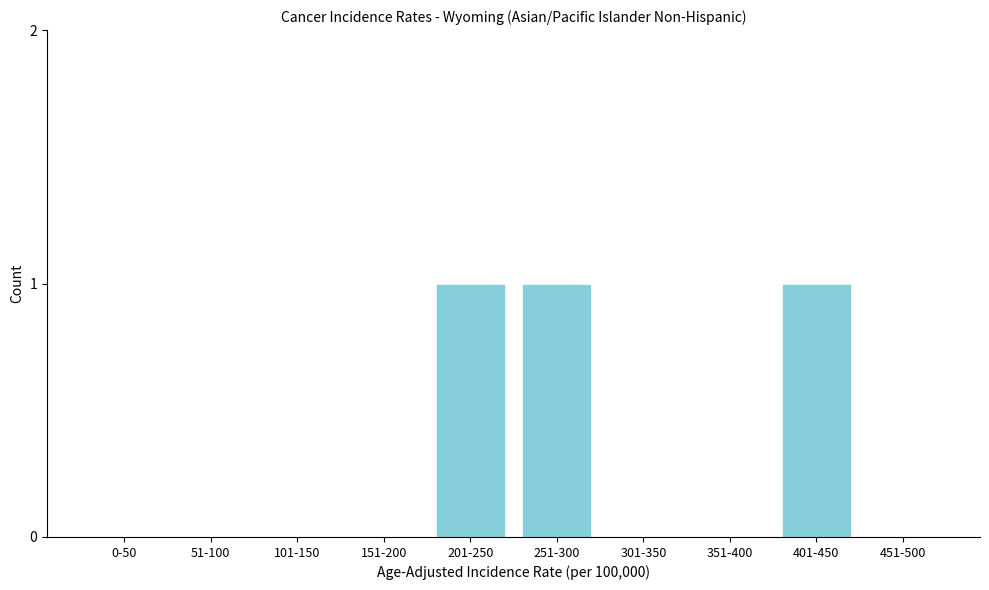

Reading left to right, transcribe all the data shown in this chart.

0-50=0	51-100=0	101-150=0	151-200=0	201-250=1	251-300=1	301-350=0	351-400=0	401-450=1	451-500=0